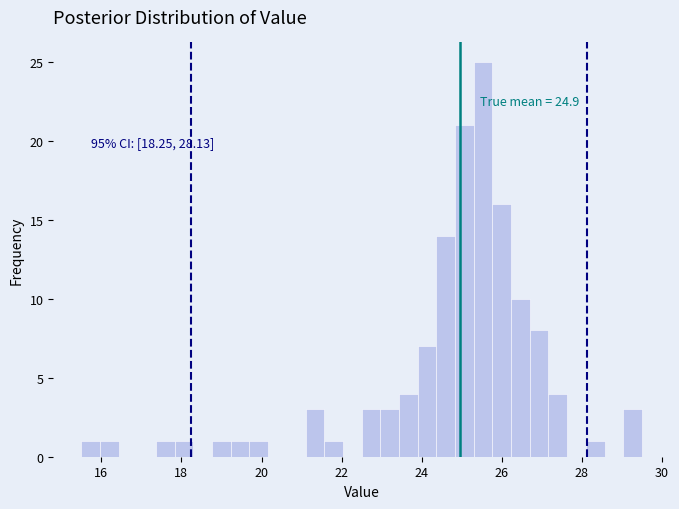

Around what value on the x-axis is the tallest bar? Give the approximate position of its centre, as read against the axis.

25.6